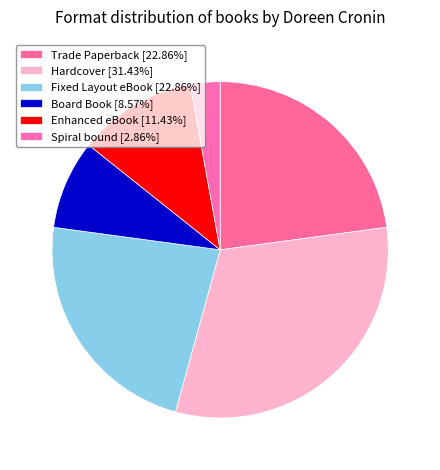

Does Hardcover account for over 50% of the chart?

No